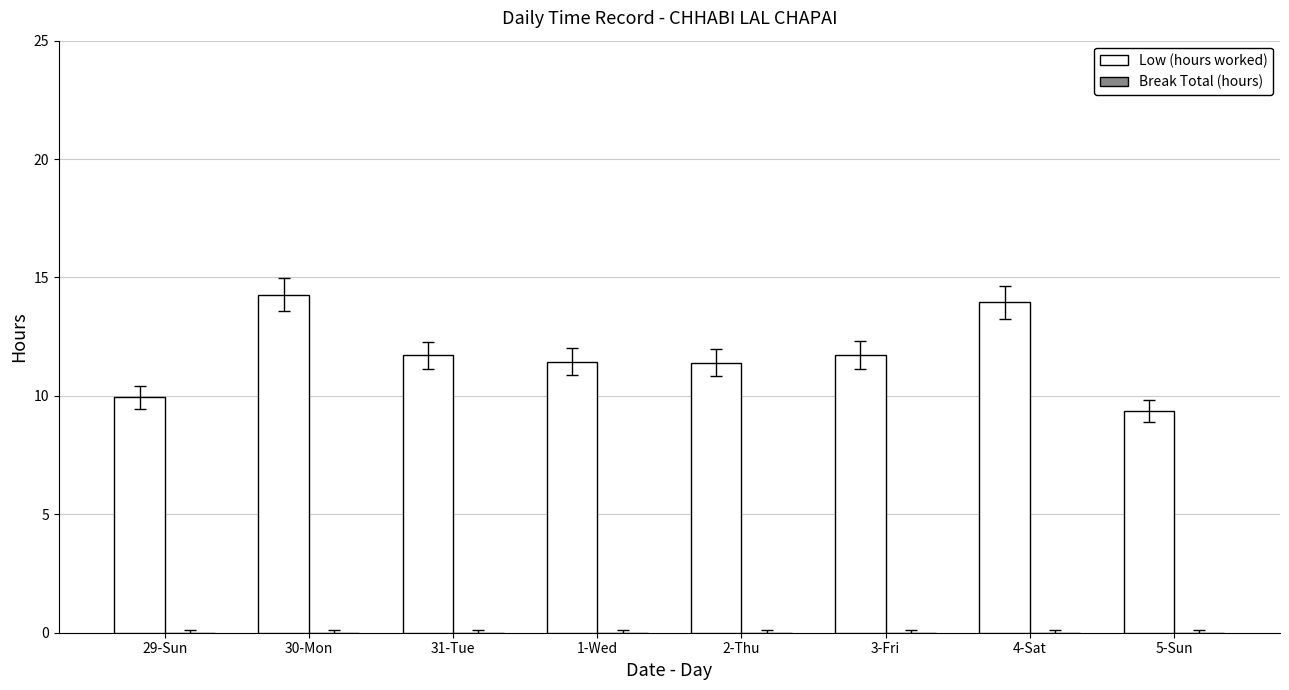

Which category has the lowest value across all series?

5-Sun